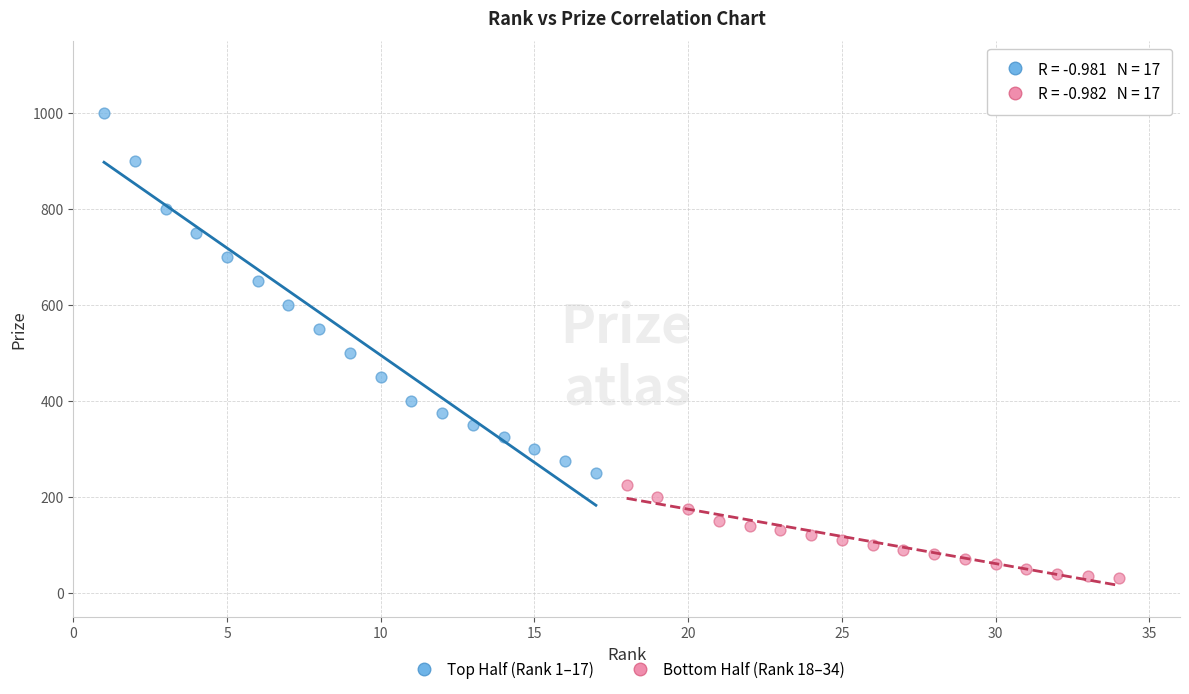

Which series contains the highest Y value?

Top Half (Rank 1–17)